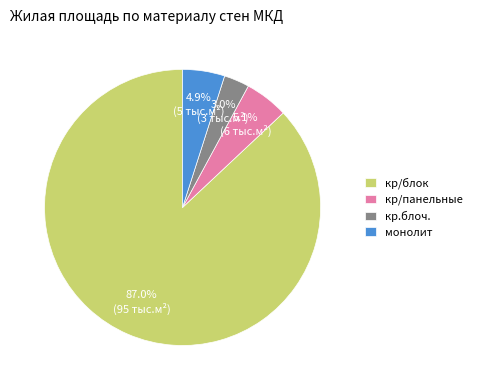

To the nearest percent, what is the average slice percentage?

25%